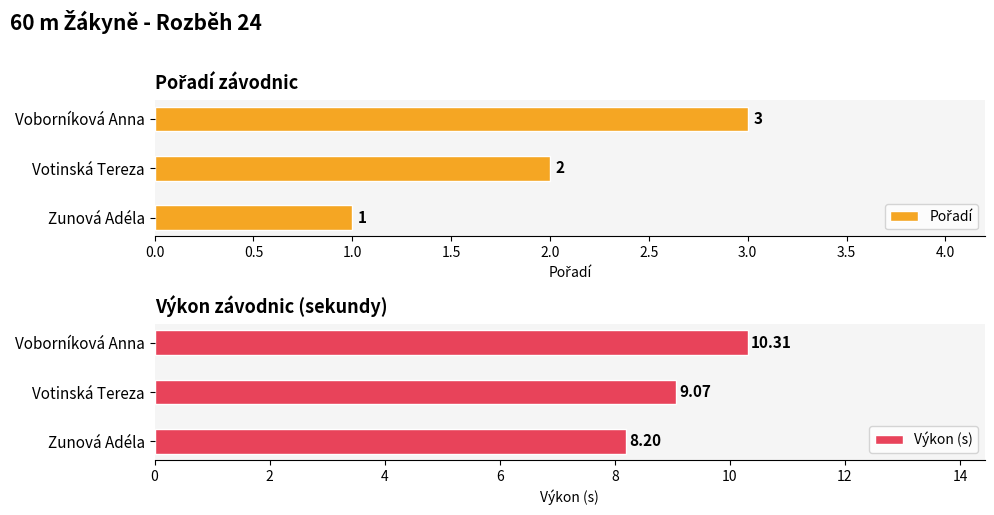

What are all the series names shown in the legend?

Pořadí, Výkon (s)